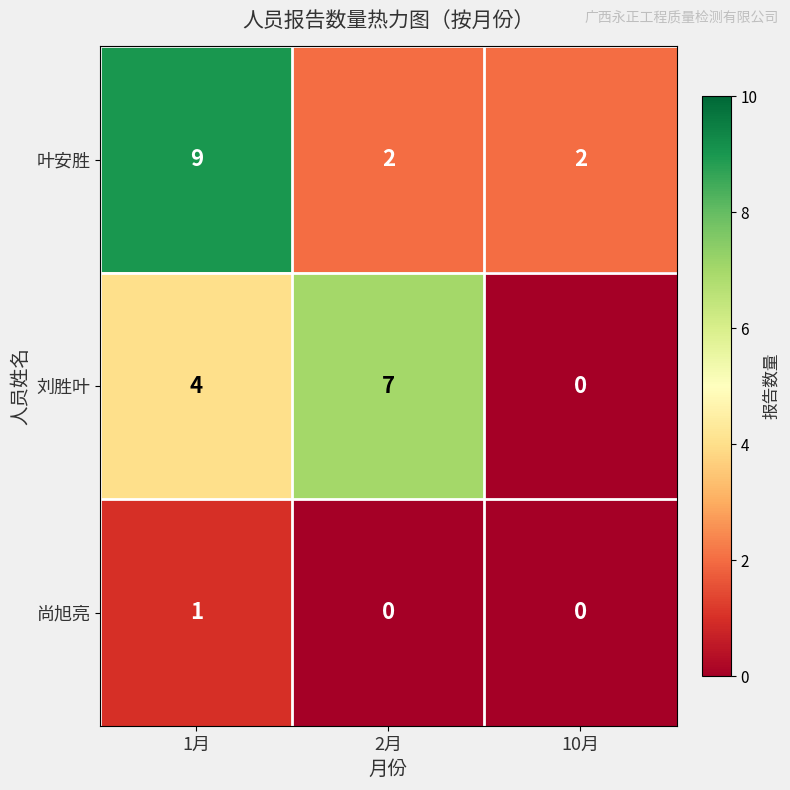

Which label corresponds to the largest value in the chart?

1月